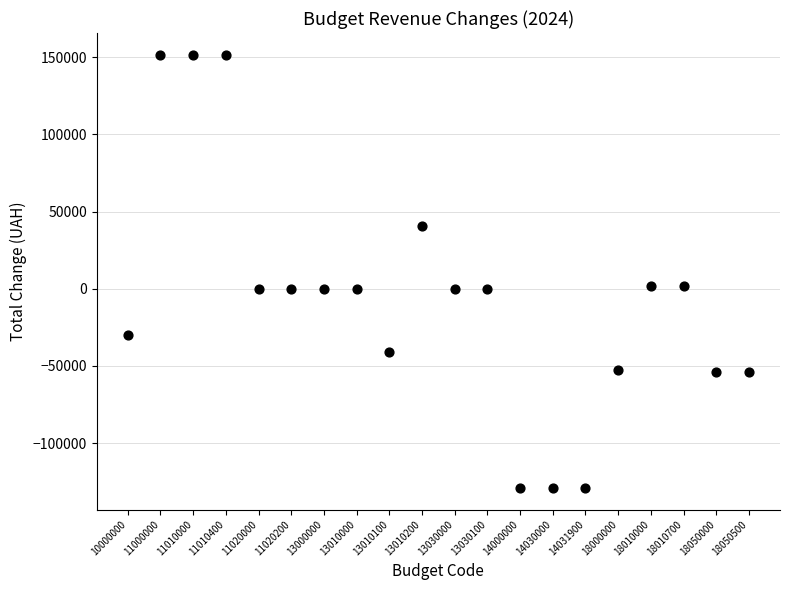

What is the range of Y values (max minus min)?

280701